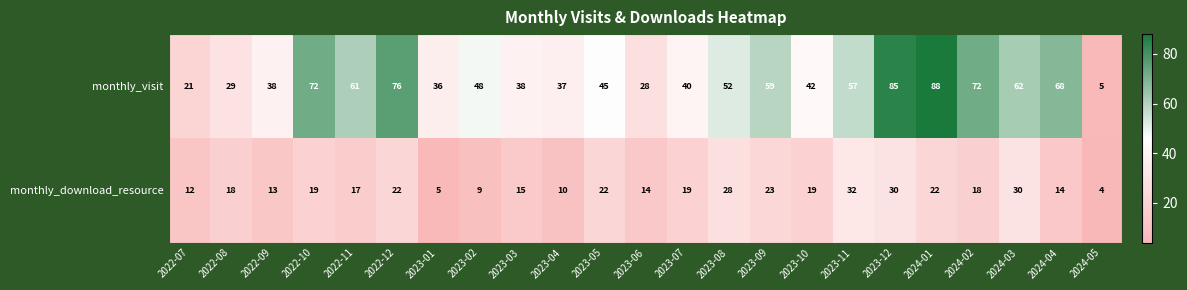

At 2022-10, list the series in order from largest to smallest.

monthly_visit, monthly_download_resource